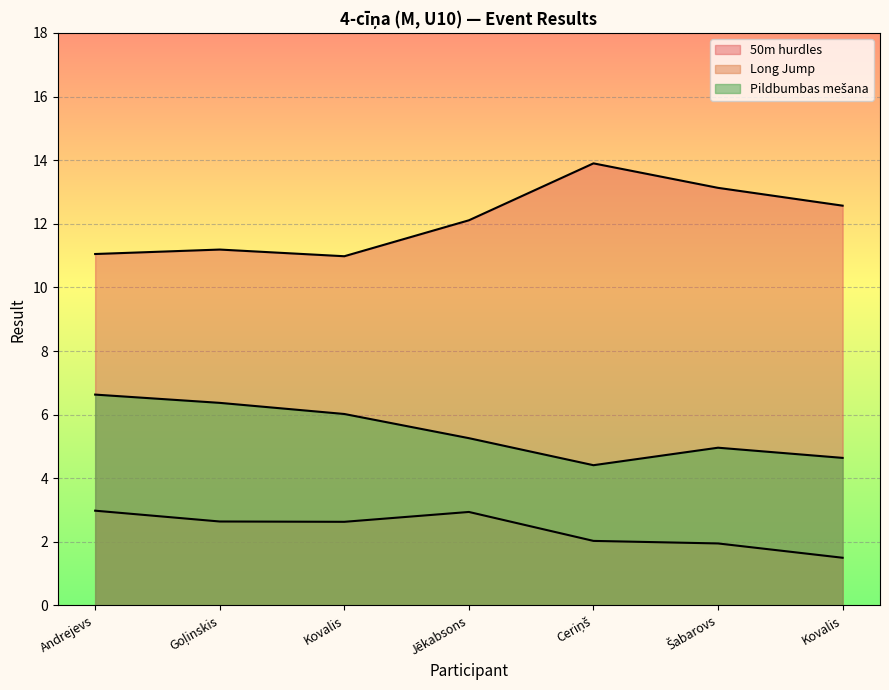

True or false: Long Jump and 50m hurdles intersect in this chart.

False